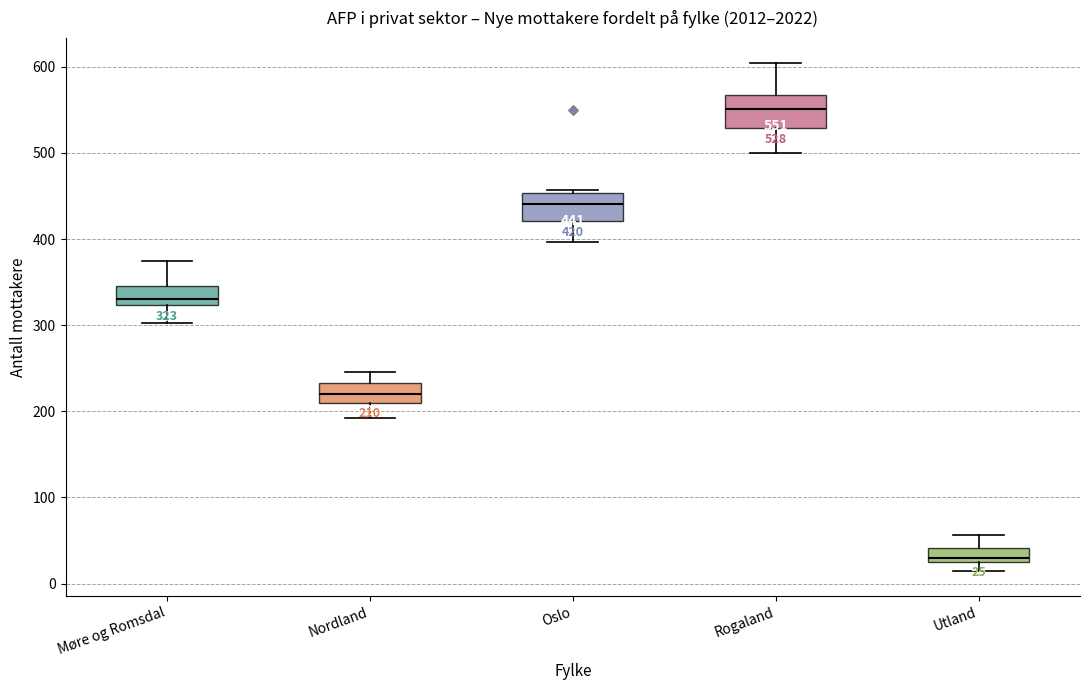

Which box's median line is the lowest?

Utland